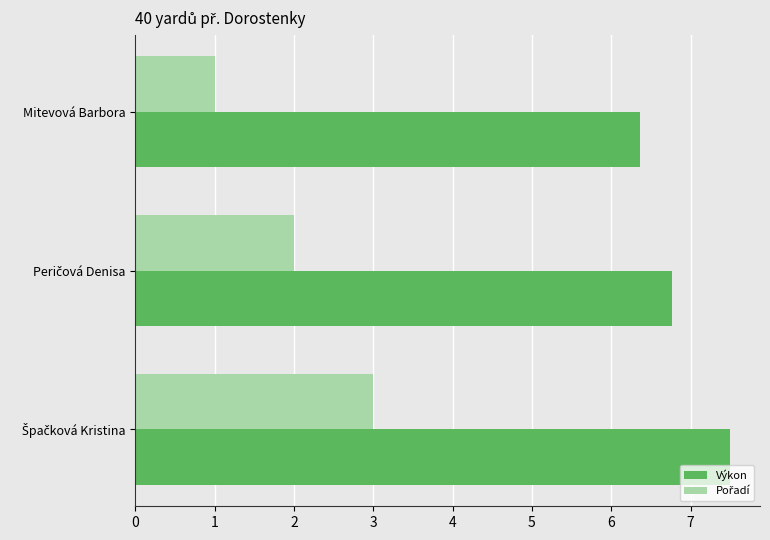

What is the average value of the Výkon series?

6.9